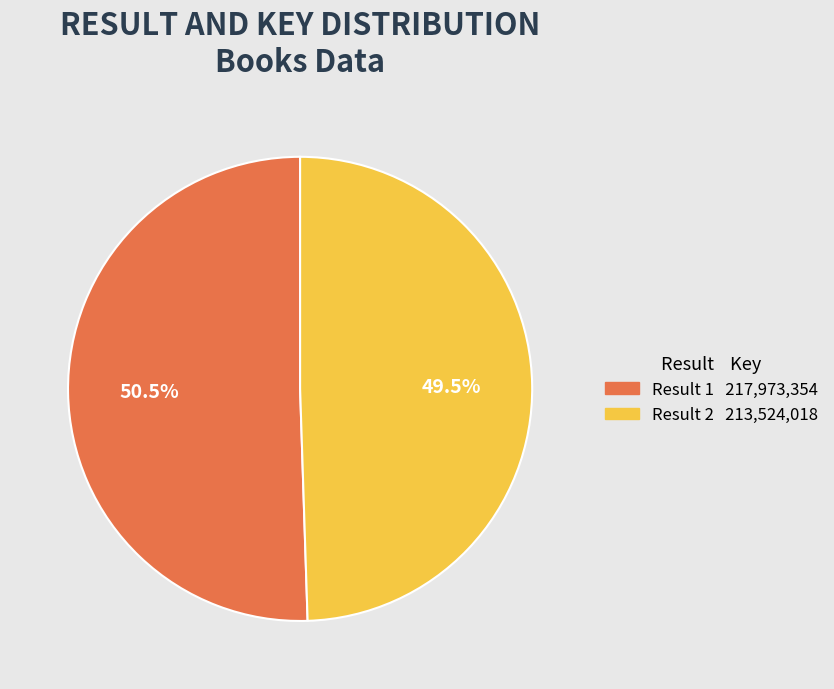

Is there a majority slice in this chart?

Yes